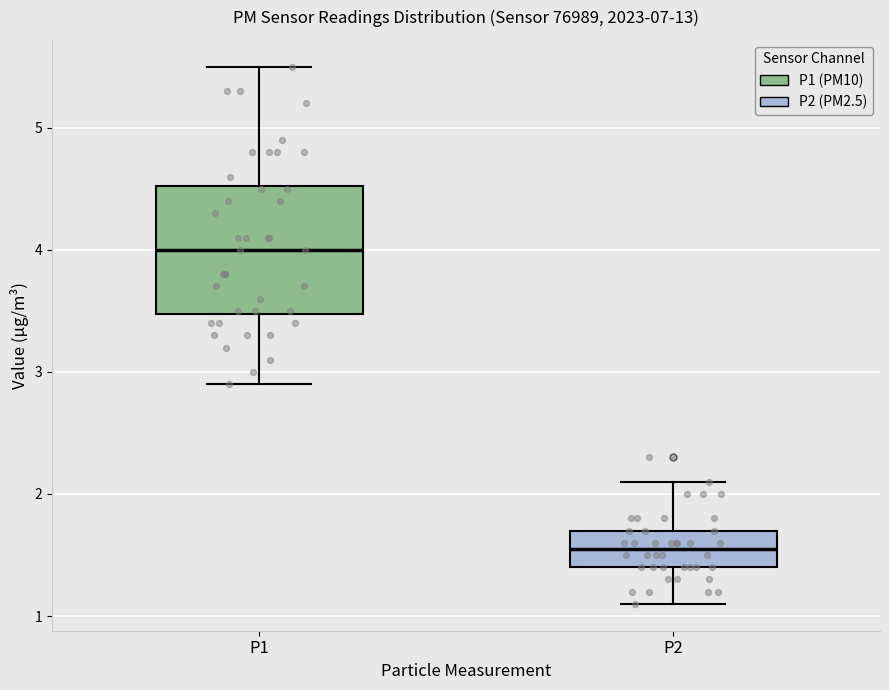

Which box is the tallest, from its lower edge to its upper edge?

P1